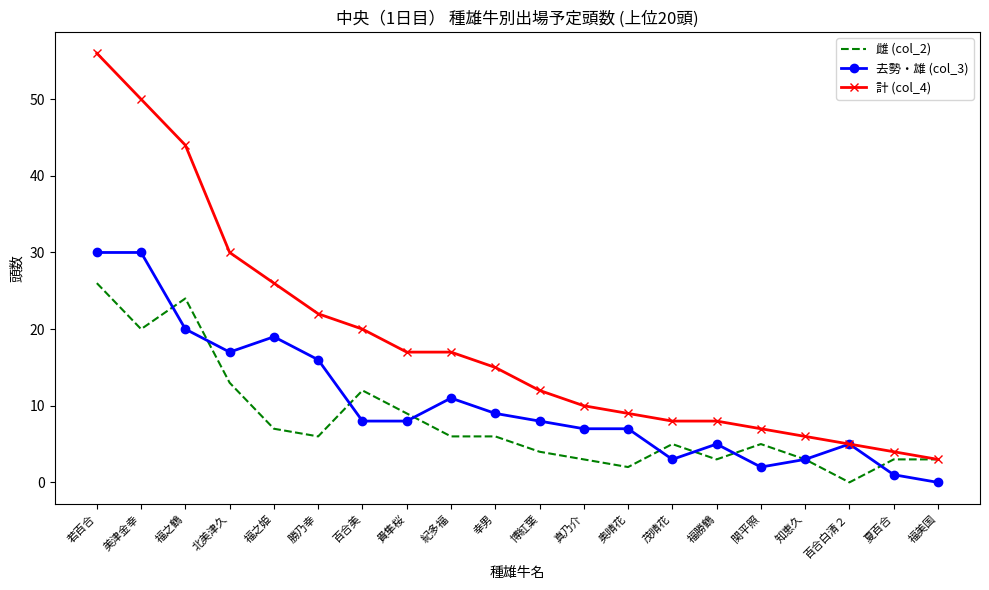

List the series in order of their peak value, lowest first.

雌 (col_2), 去勢・雄 (col_3), 計 (col_4)